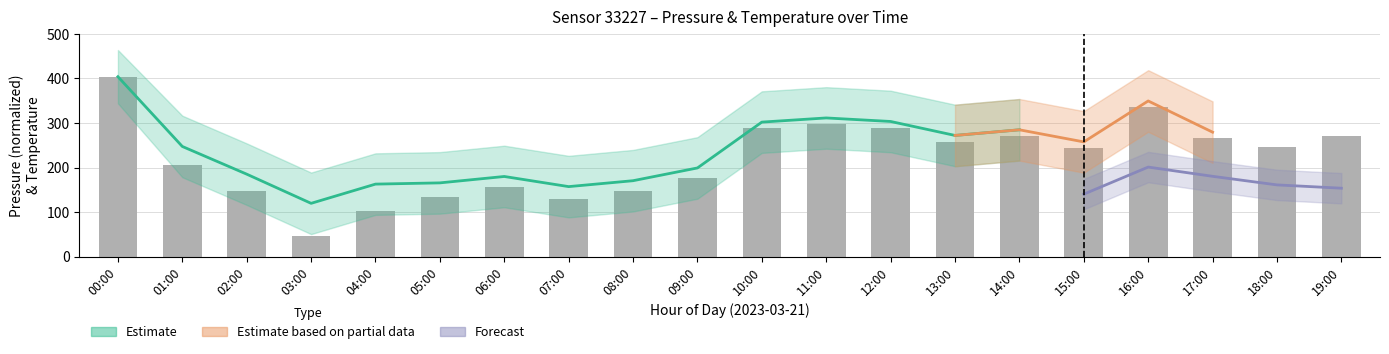

At which category does the chart reach its minimum across all series?

03:00